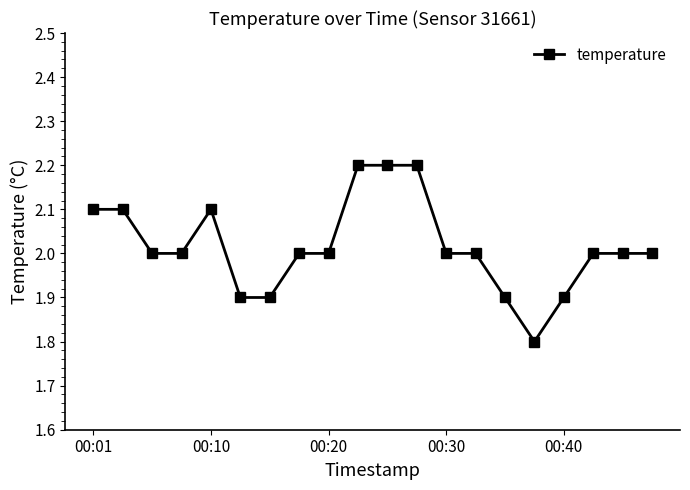

What is the value of the 6th point from the left?

1.9